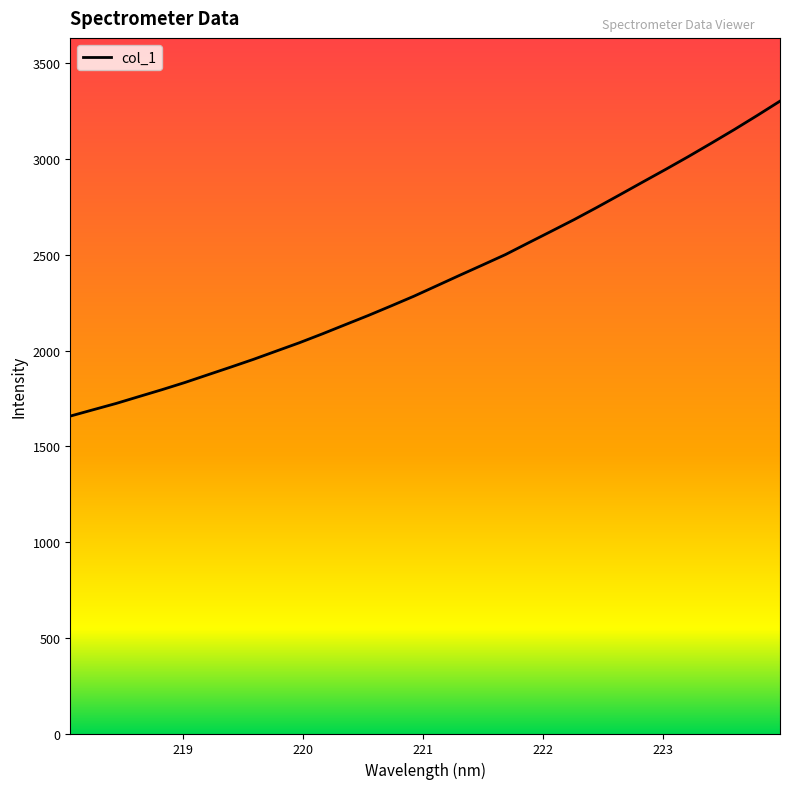

What is the sum of all values?

75884.0